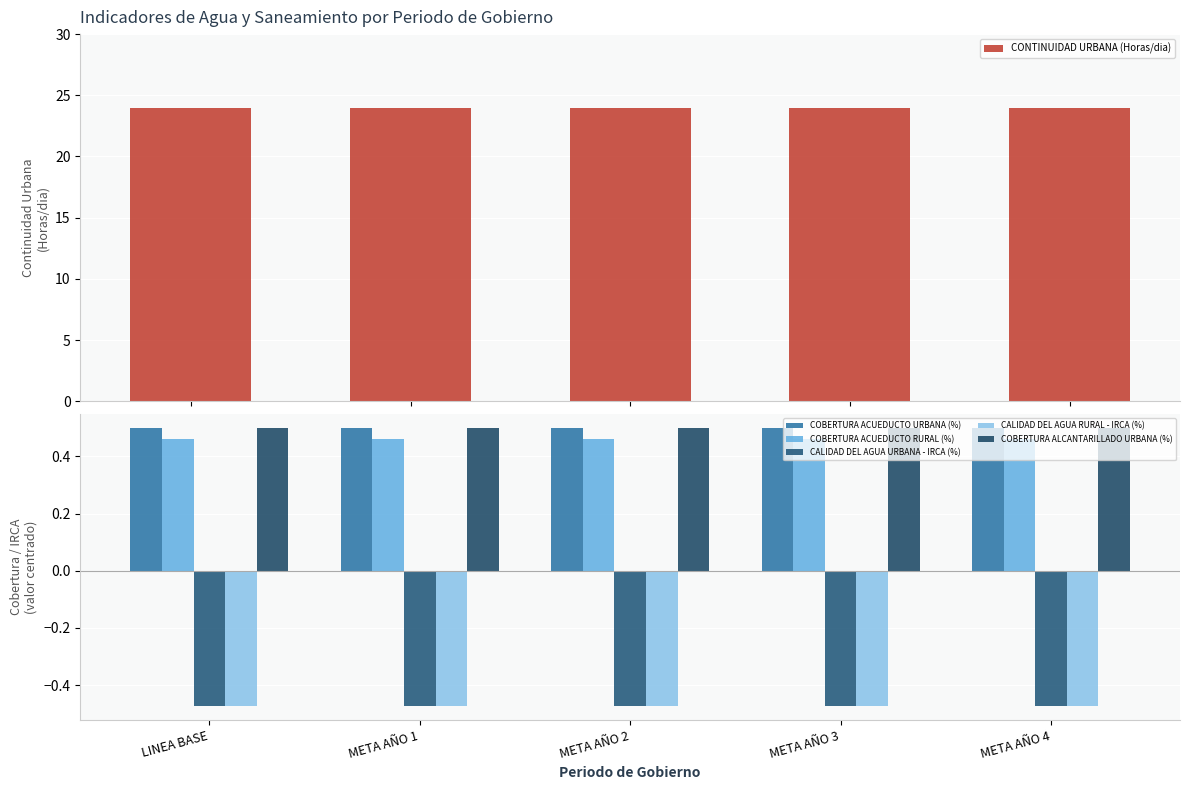

Rank the series at META AÑO 4 from highest to lowest value.

CONTINUIDAD URBANA (Horas/dia), COBERTURA ACUEDUCTO URBANA (%), COBERTURA ALCANTARILLADO URBANA (%), COBERTURA ACUEDUCTO RURAL (%), CALIDAD DEL AGUA URBANA - IRCA (%), CALIDAD DEL AGUA RURAL - IRCA (%)